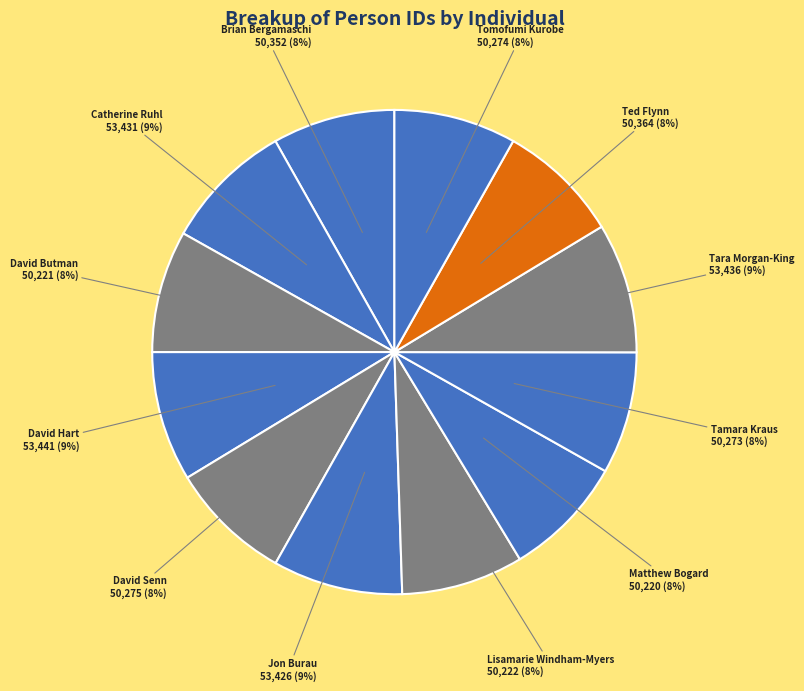

What percentage is the Tomofumi Kurobe slice, to the nearest percent?

8%